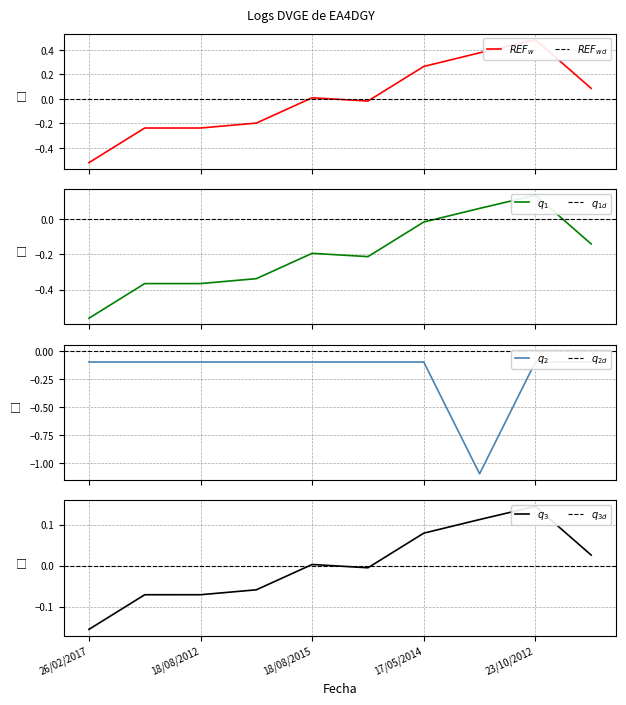

The value of banda at 18/08/2015 is -0.0. True or false?

False